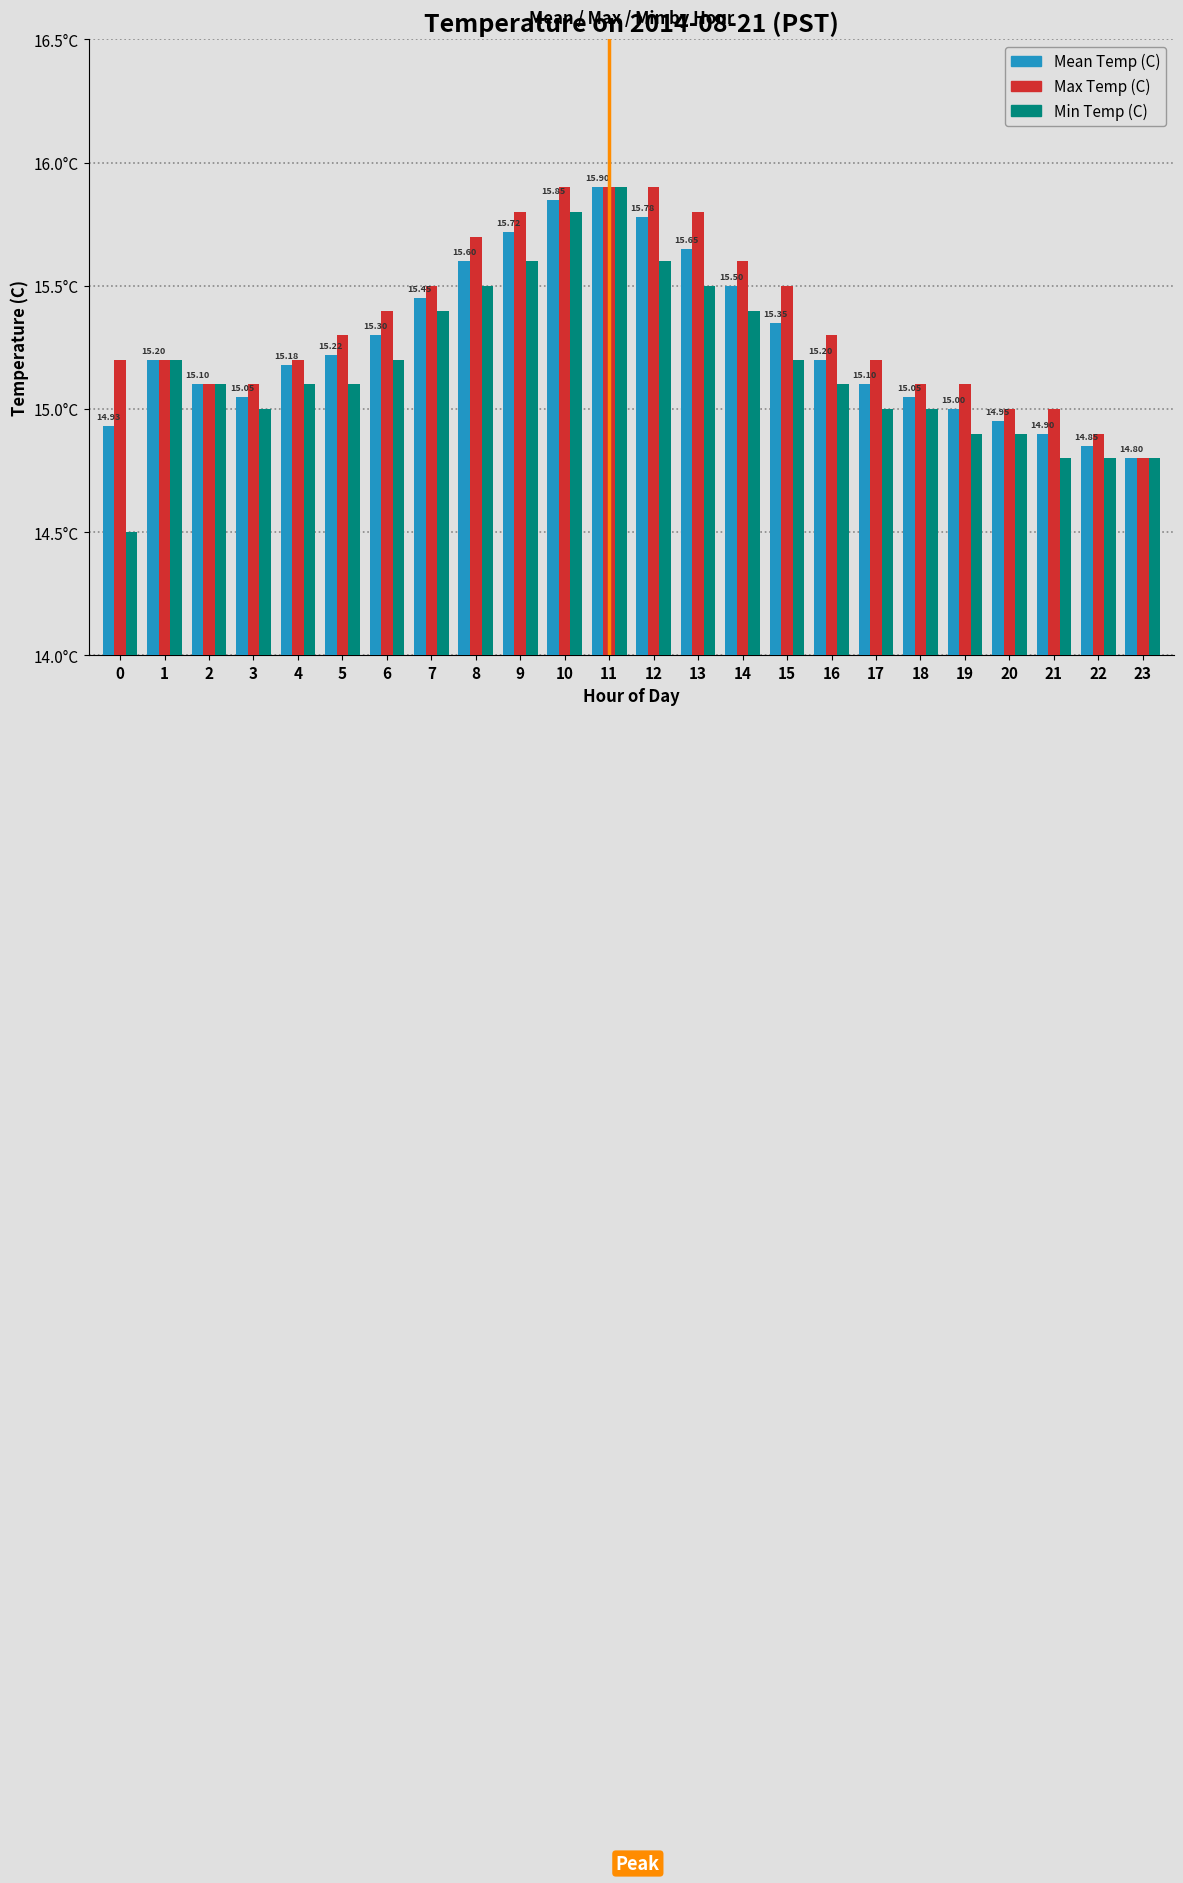

What is the sum of all Mean Temp (C) values?

366.6